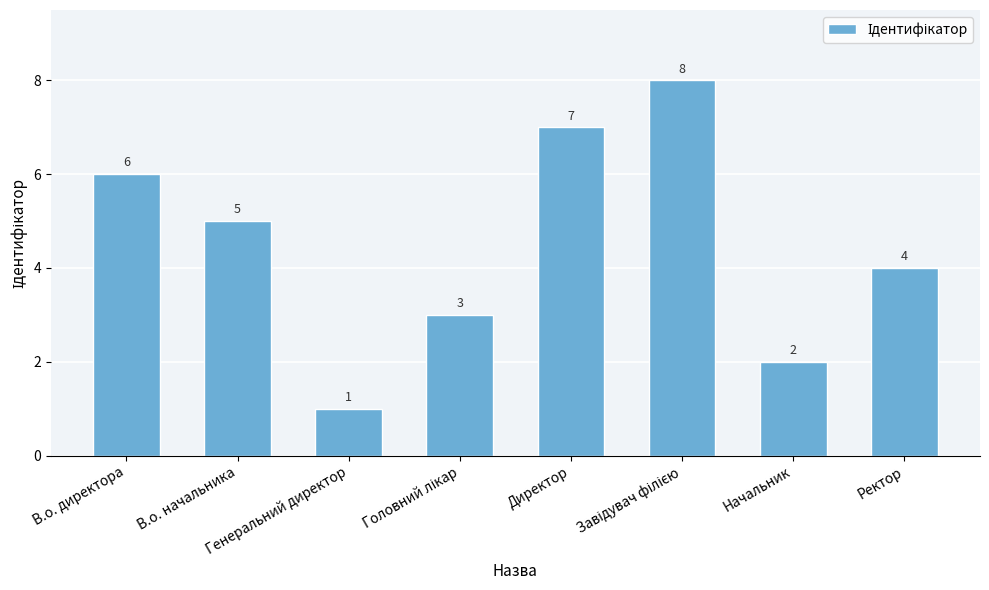

Count the values in the range 3 to 7.

5